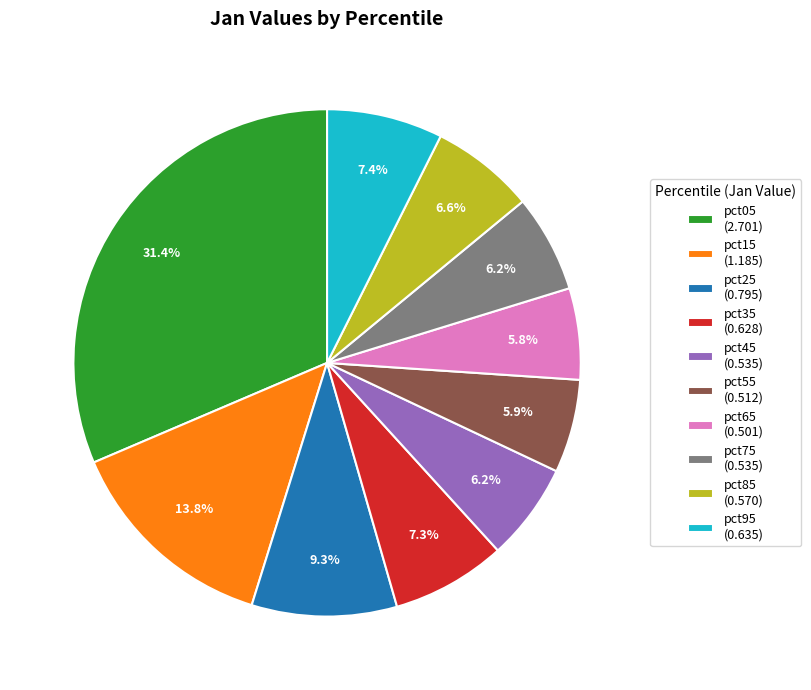

Which category has the biggest portion of the pie?

pct05